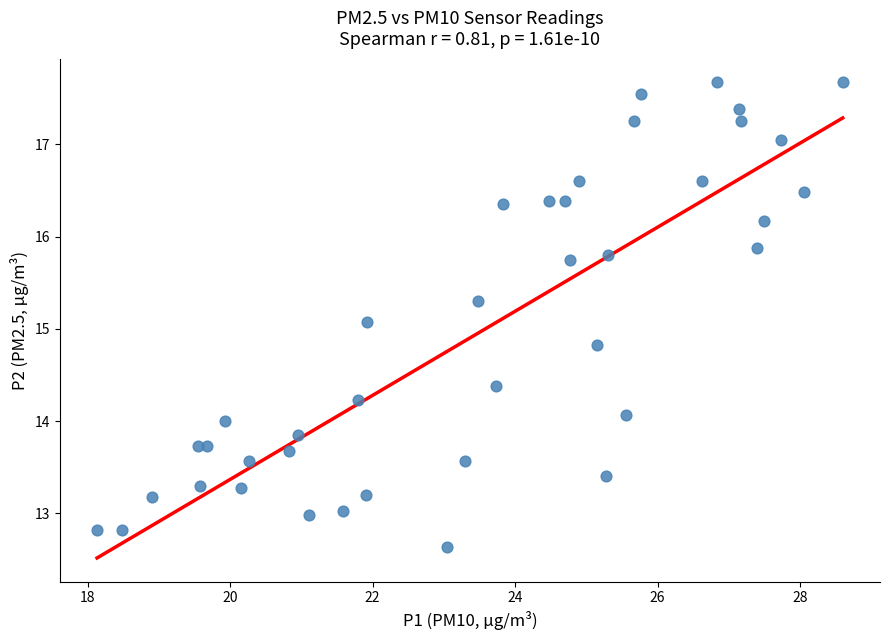

What Y value in the scatter plot is closest to 15?

15.1